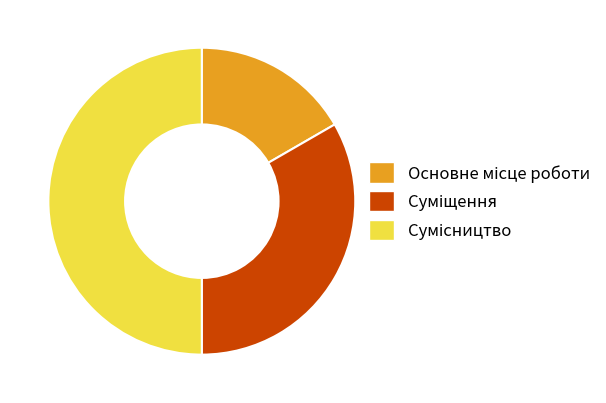

How many slices are in this pie chart?

3